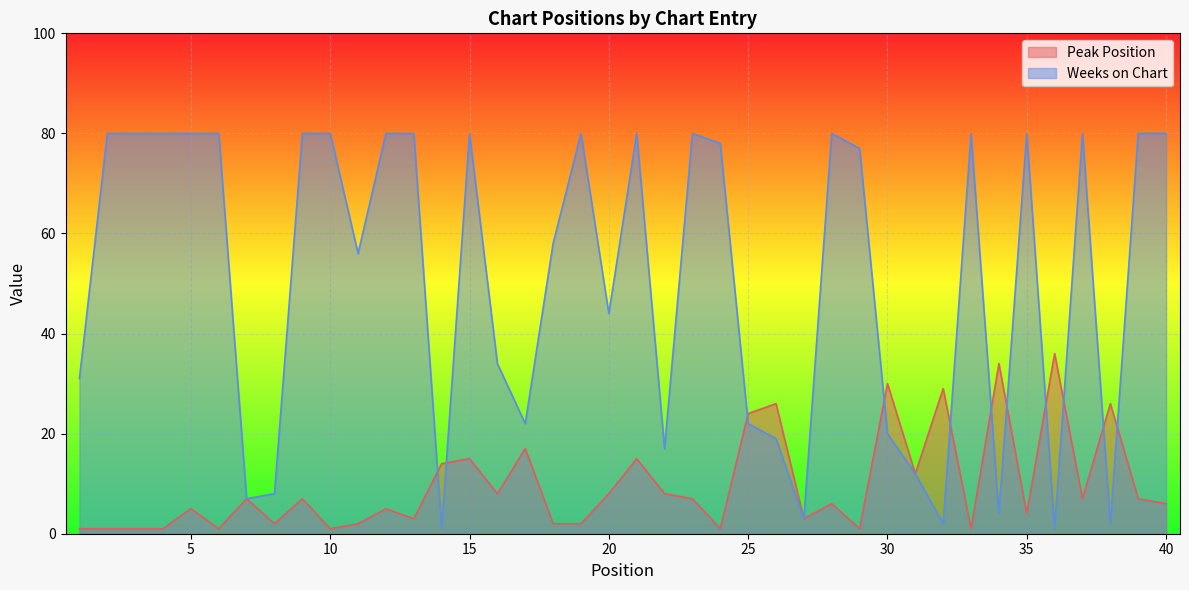

Where is the first local maximum for Peak Position?

5